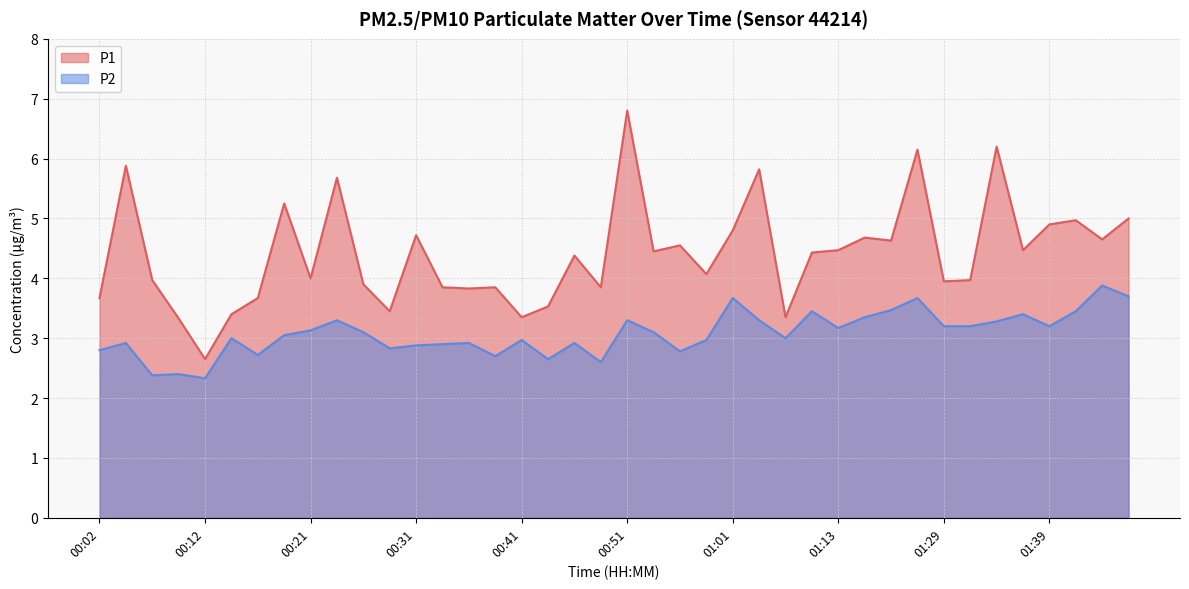

What is the sum of all P1 values?

176.5